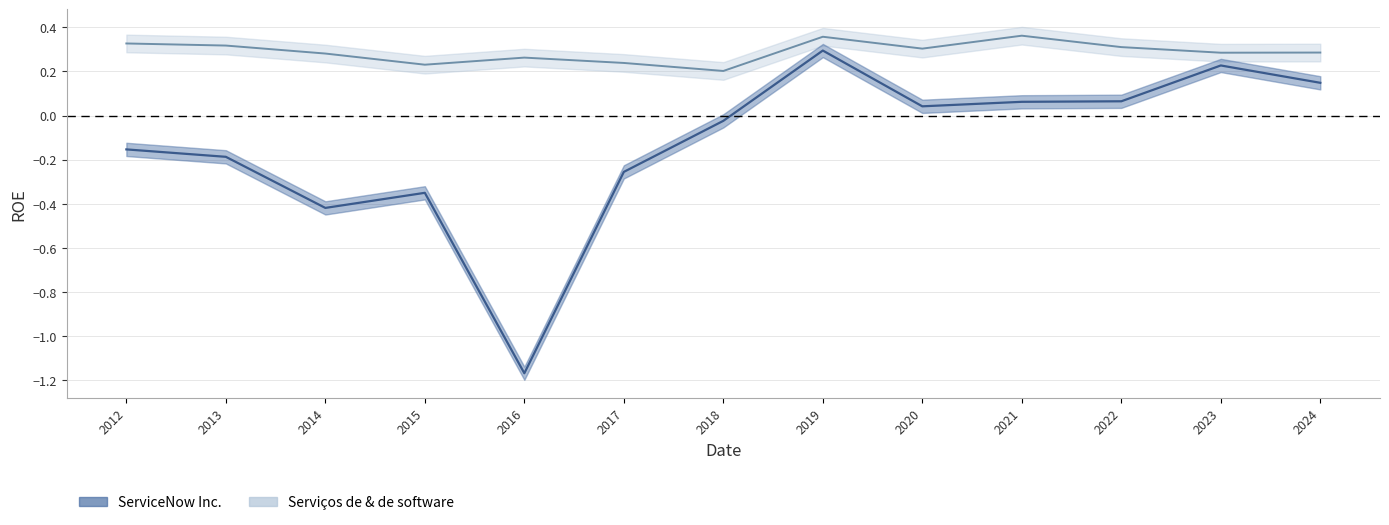

Count the number of data series in this chart.

2